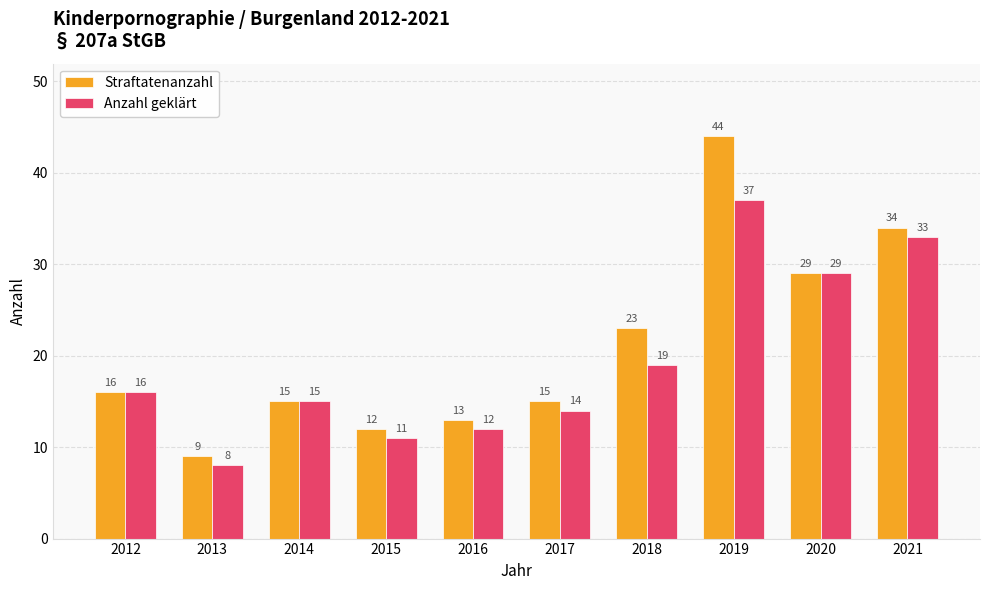

Which series has the widest spread of values?

Straftatenanzahl